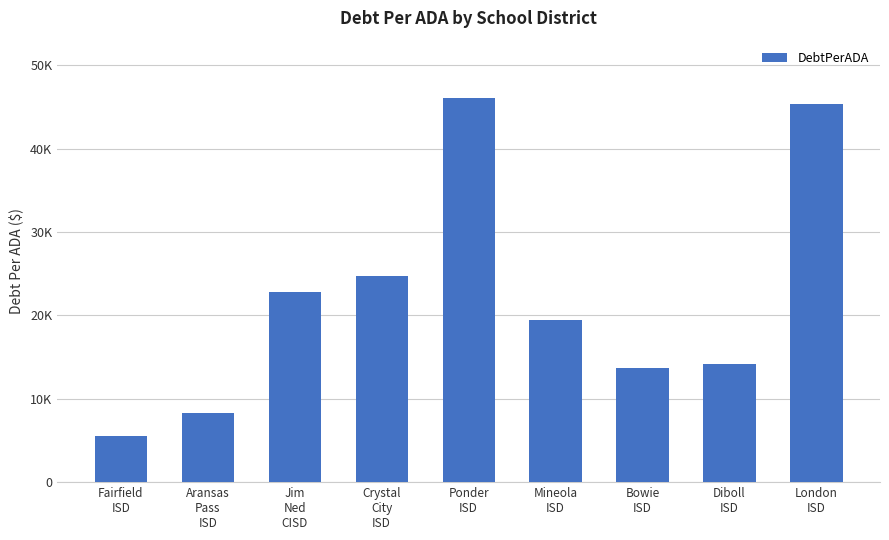

Does the chart contain any negative values?

No